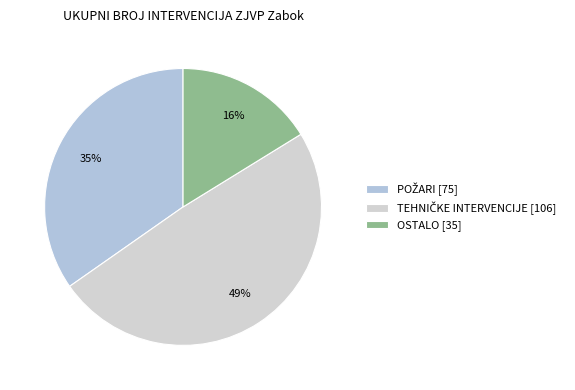

To the nearest percent, what is the combined percentage of POŽARI and OSTALO?

51%